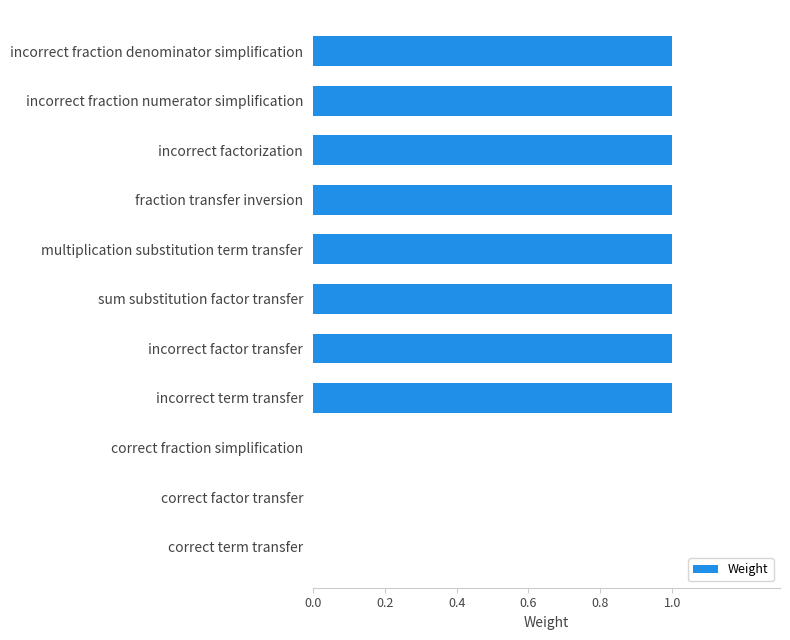

The chart shows a value of 0 at incorrect factorization. True or false?

False